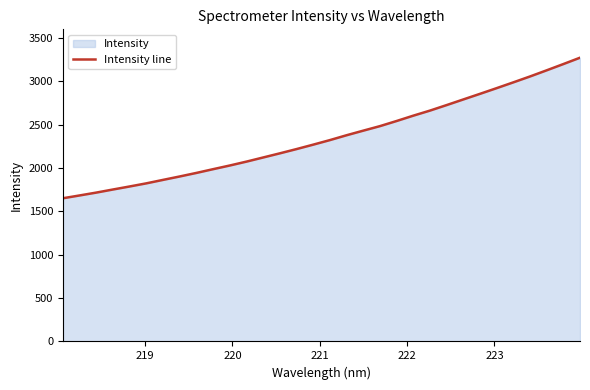

What is the minimum value shown in the chart?

1652.4